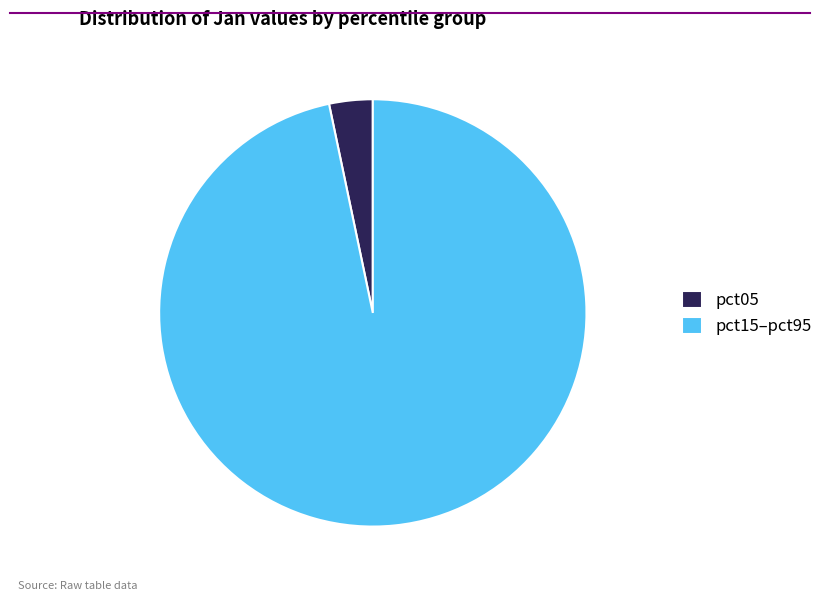

Combined, do pct15–pct95 and pct05 account for over 50%?

Yes